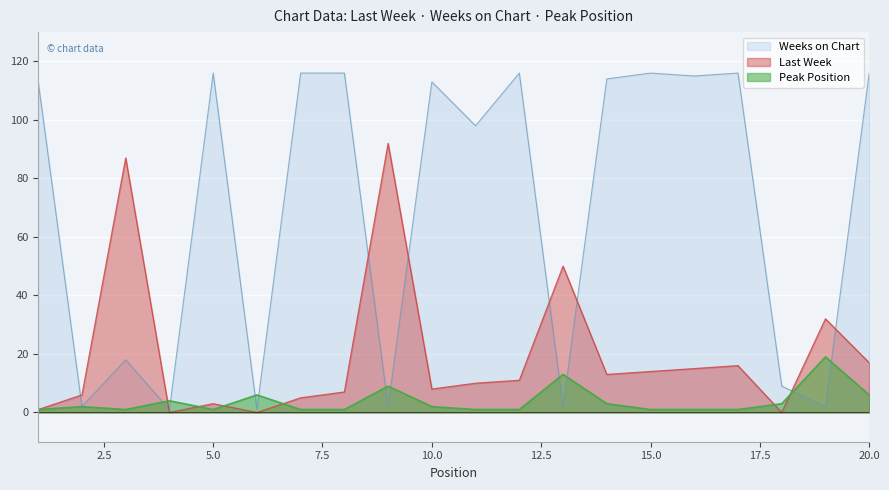

Rank the series by their maximum value, from lowest to highest.

Peak Position, Last Week, Weeks on Chart